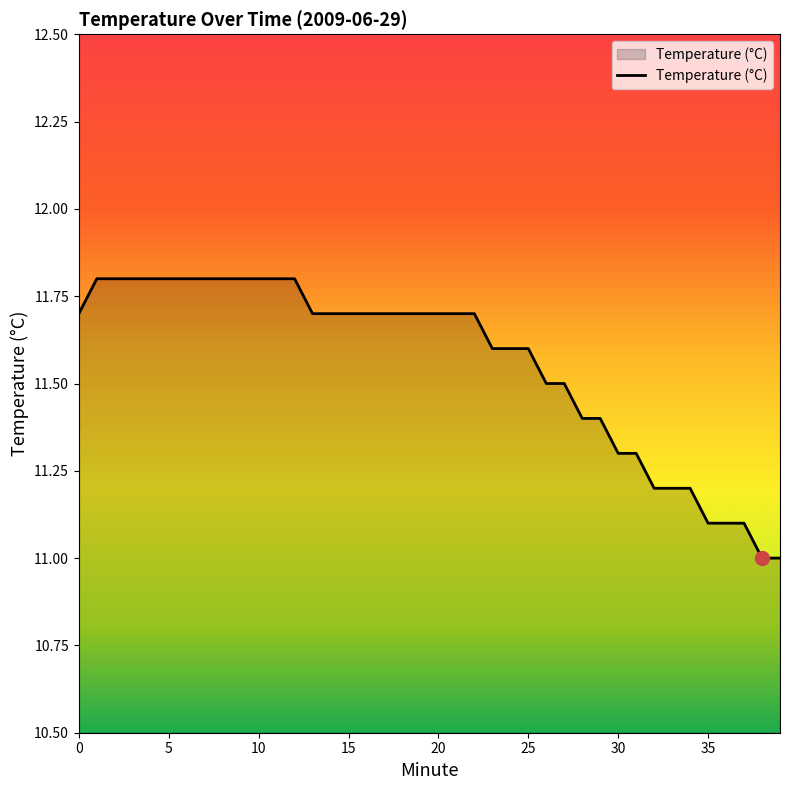

What is the greatest value displayed?

11.8